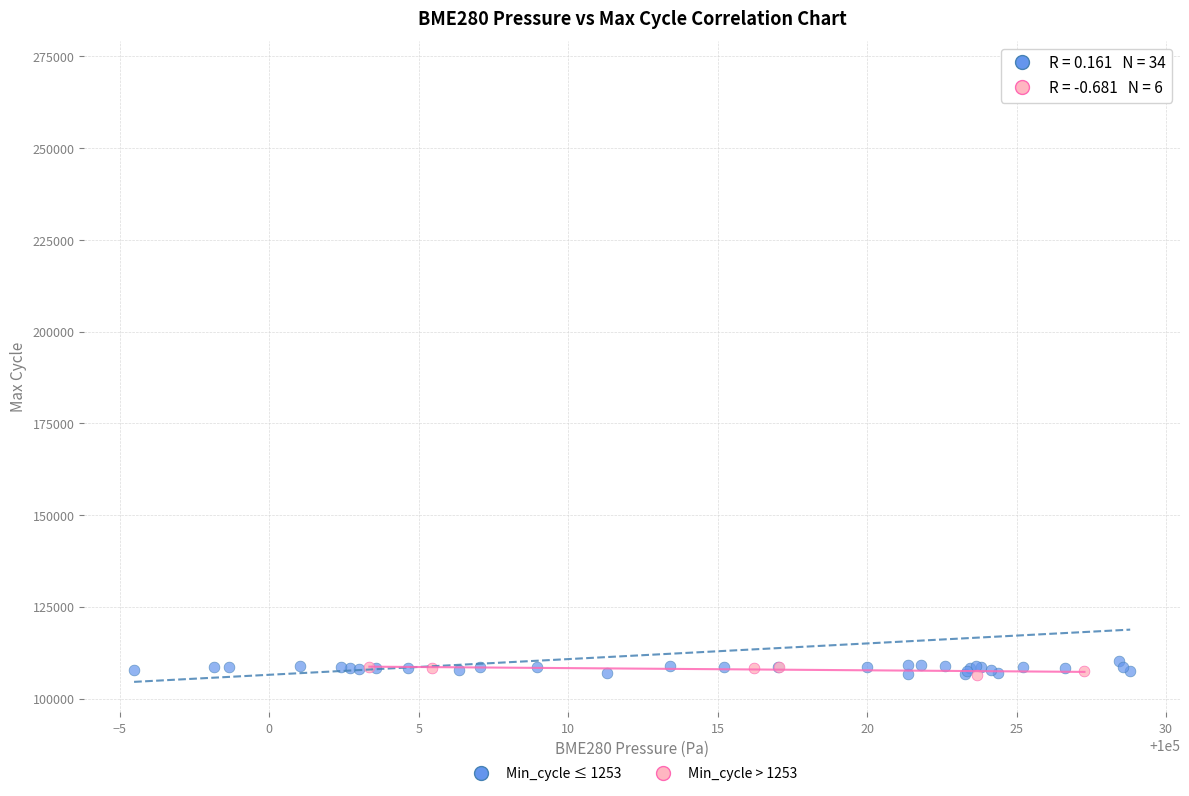

What are all the series names shown in the legend?

Min_cycle ≤ 1253, Min_cycle > 1253